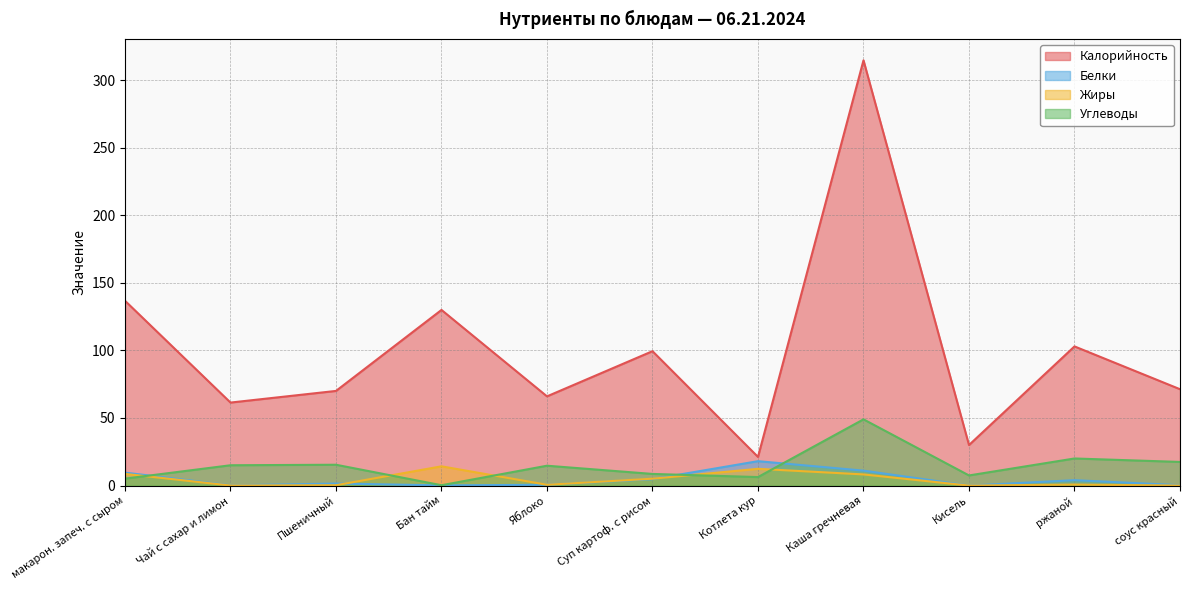

Reading right to left, list all the values displayed in this chart.

Калорийность: соус красный=71.3	ржаной=103.0	Кисель=30.0	Каша гречневая=314.6	Котлета кур=21.2	Суп картоф. с рисом=99.4	Яблоко=66.0	Бан тайм=129.9	Пшеничный=70.0	Чай с сахар и лимон=61.4	макарон. запеч. с сыром=136.7
Белки: соус красный=0.3	ржаной=4.0	Кисель=0.0	Каша гречневая=11.1	Котлета кур=18.1	Суп картоф. с рисом=4.8	Яблоко=0.6	Бан тайм=0.2	Пшеничный=1.5	Чай с сахар и лимон=0.2	макарон. запеч. с сыром=9.6
Жиры: соус красный=0.0	ржаной=0.8	Кисель=0.0	Каша гречневая=8.3	Котлета кур=12.4	Суп картоф. с рисом=5.1	Яблоко=0.6	Бан тайм=14.2	Пшеничный=0.3	Чай с сахар и лимон=0.1	макарон. запеч. с сыром=8.6
Углеводы: соус красный=17.5	ржаной=20.1	Кисель=7.5	Каша гречневая=49.0	Котлета кур=6.3	Суп картоф. с рисом=8.6	Яблоко=14.7	Бан тайм=0.3	Пшеничный=15.4	Чай с сахар и лимон=15.0	макарон. запеч. с сыром=5.1